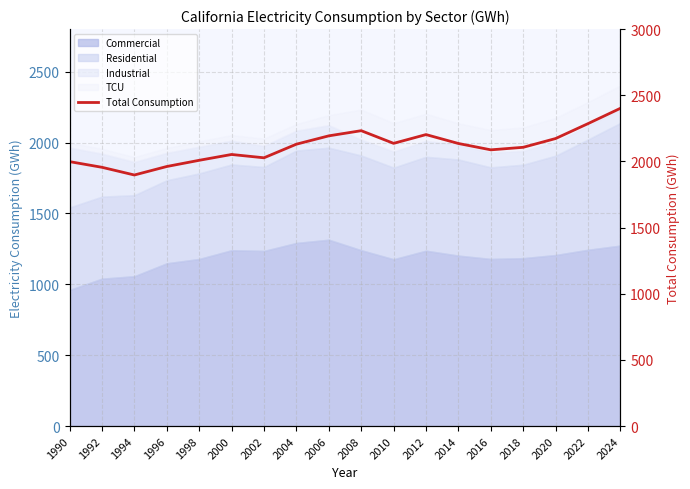

List the labels in order of value, smallest first.

1994, 1992, 1996, 1990, 1998, 2002, 2000, 2016, 2018, 2004, 2014, 2010, 2020, 2006, 2012, 2008, 2022, 2024